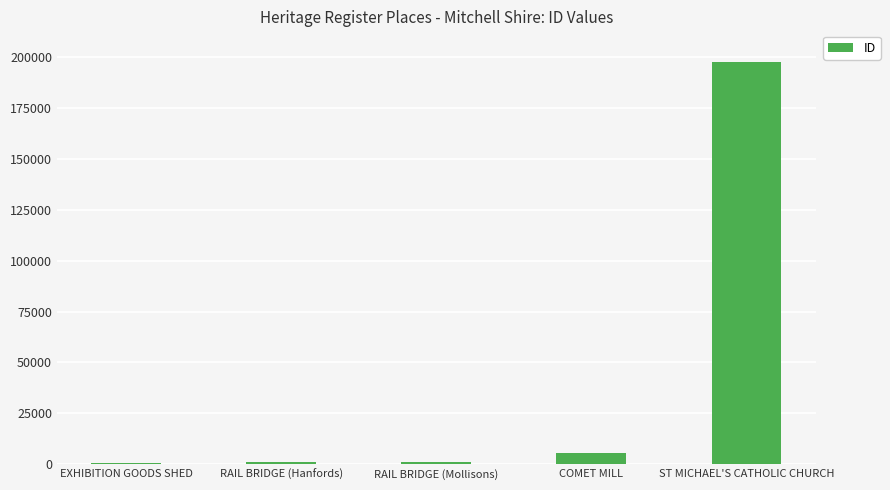

What is the difference between the maximum and minimum values?

196752